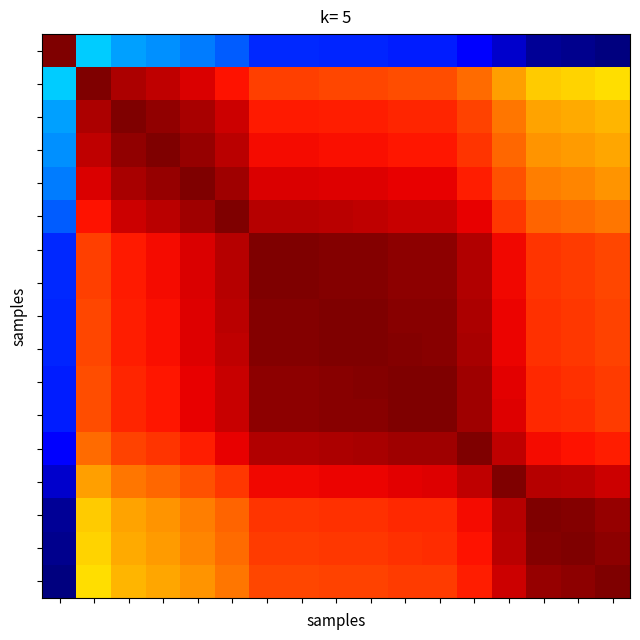

What is the maximum value shown in the chart?

1.0